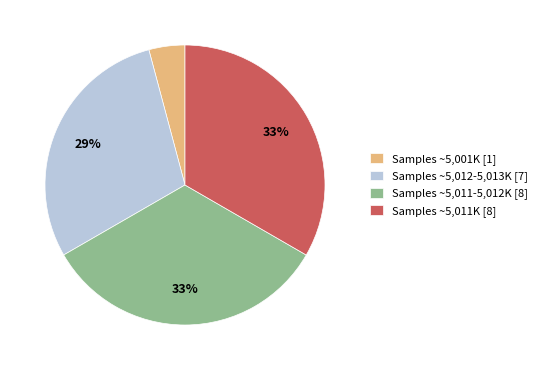

Which has a higher value, Samples ~5,011K [8] or Samples ~5,001K [1]?

Samples ~5,011K [8]